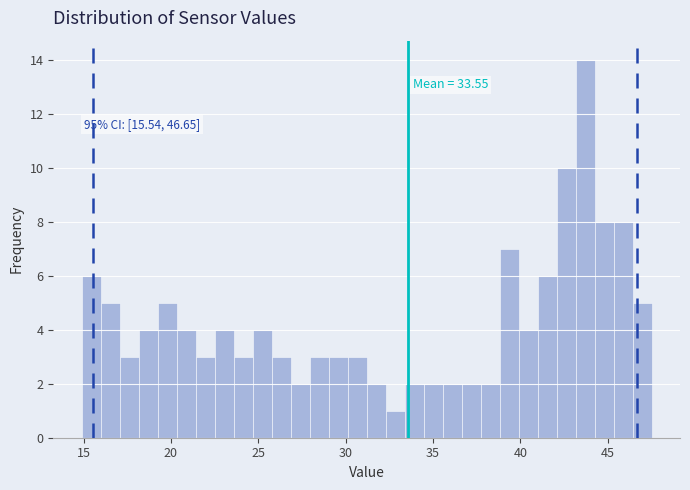

Read against the x-axis, roughly where is the centre of the tallest bar?

43.5